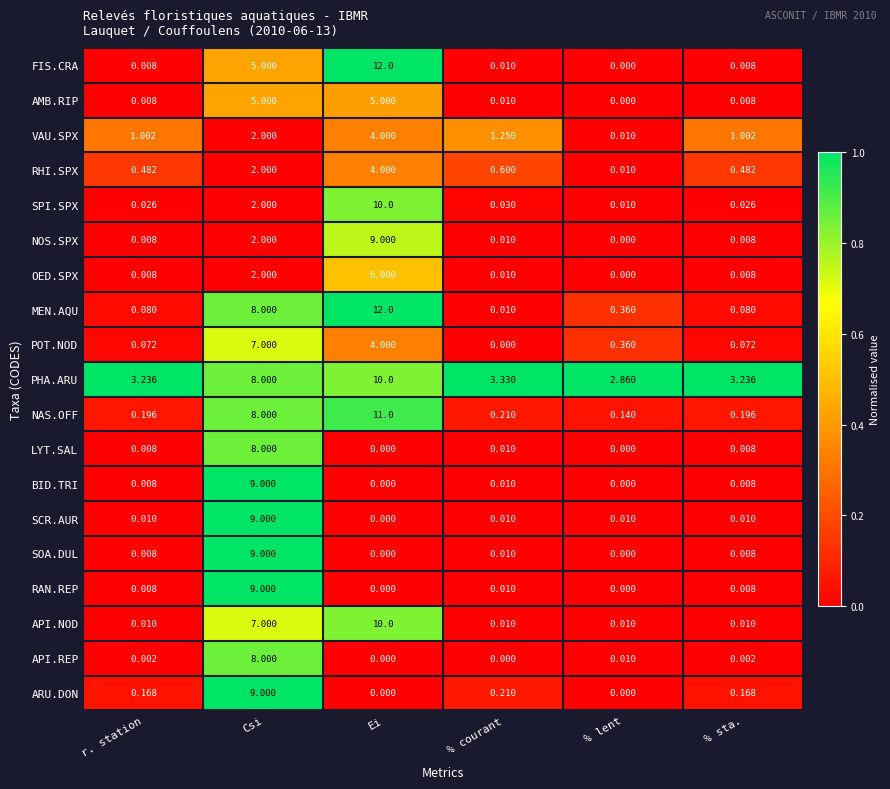

Which label corresponds to the largest value in the chart?

Ei